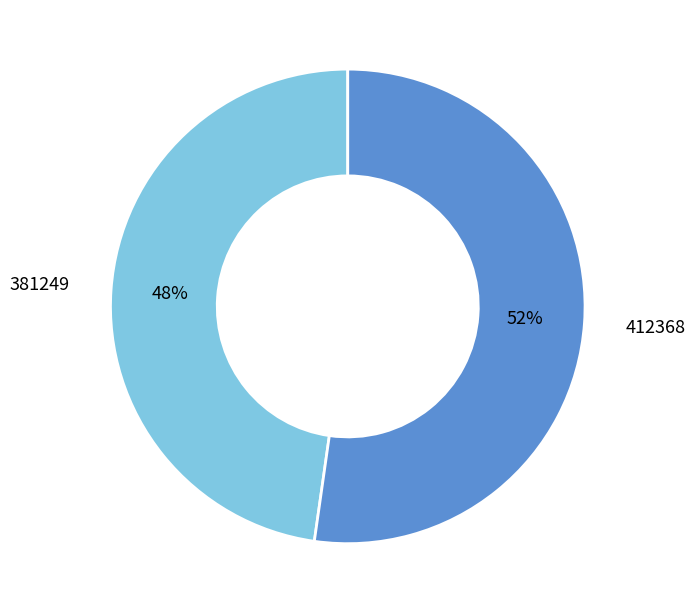

Does any single category account for the majority?

Yes